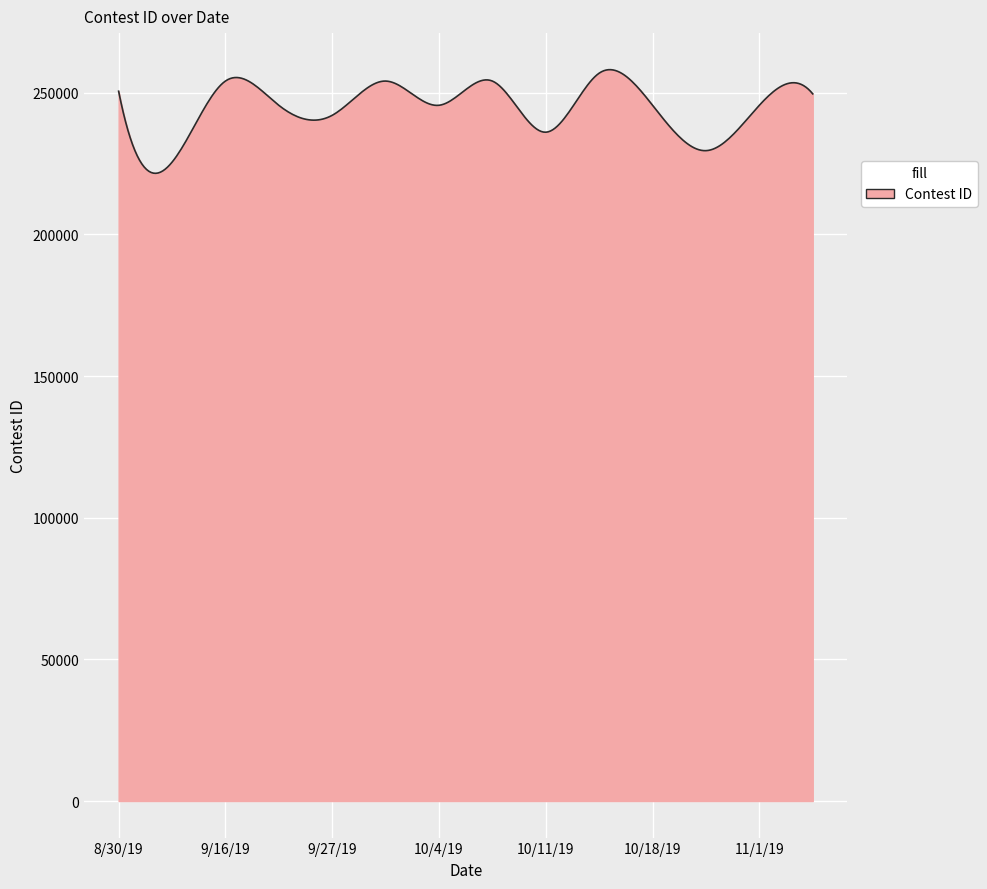

What is the difference between the maximum and minimum values?

36585.0